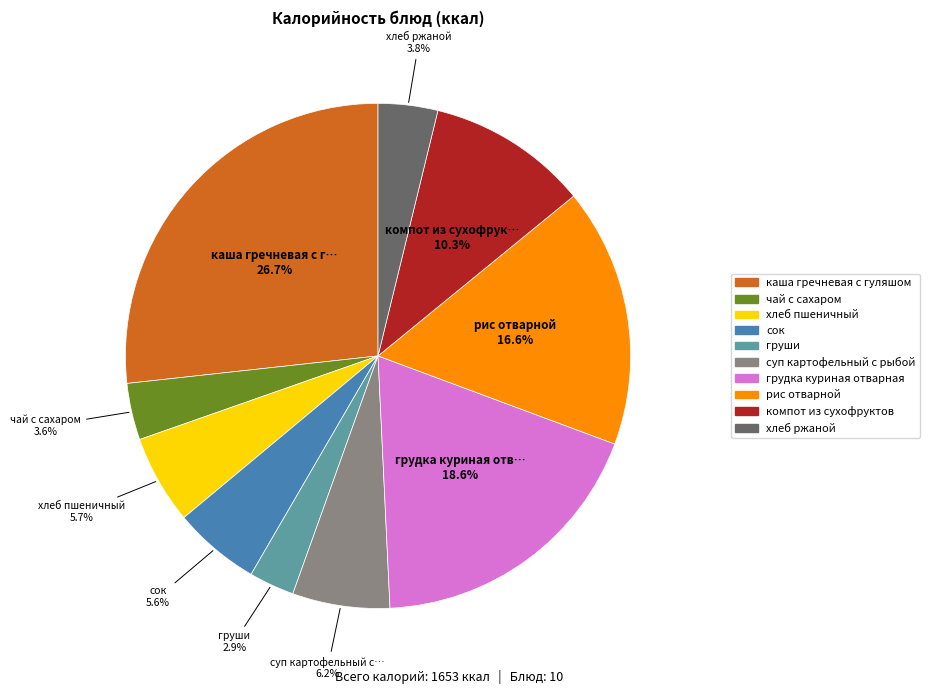

To the nearest percent, what is the difference between the largest and smallest slice percentages?

24%